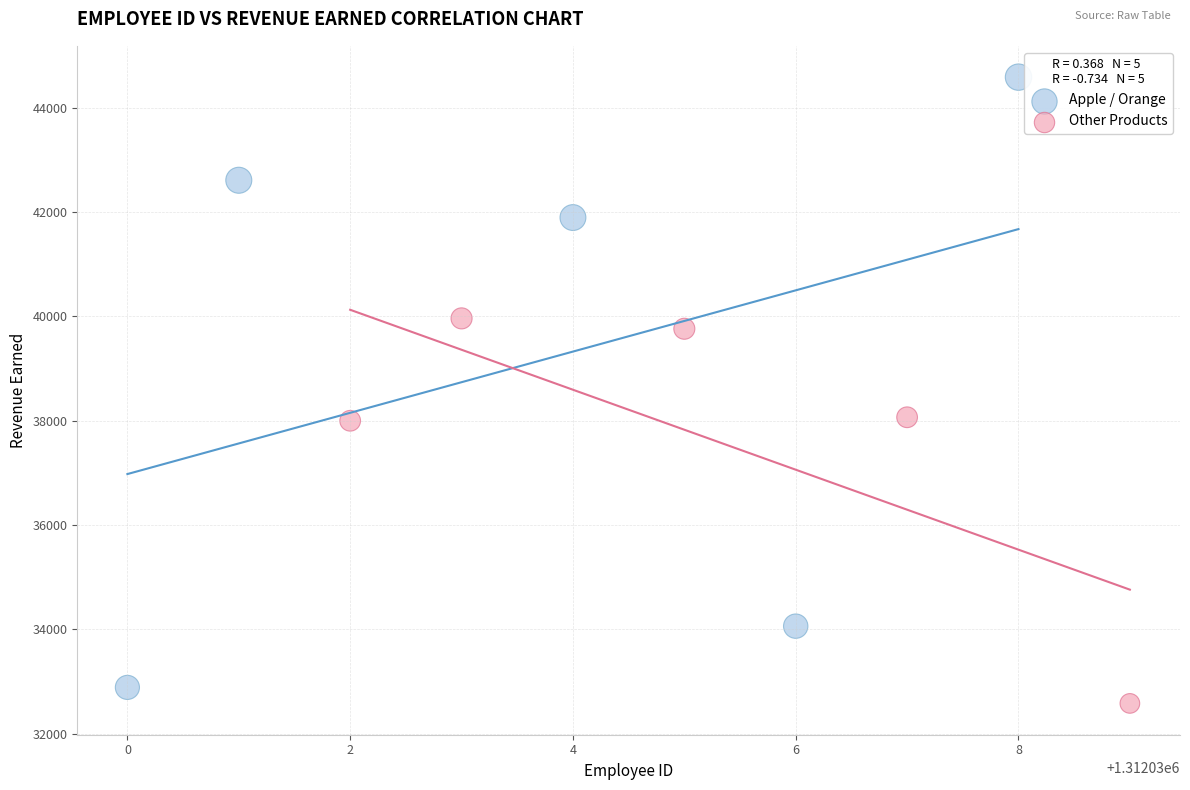

Which series reaches the maximum Y coordinate?

Apple / Orange